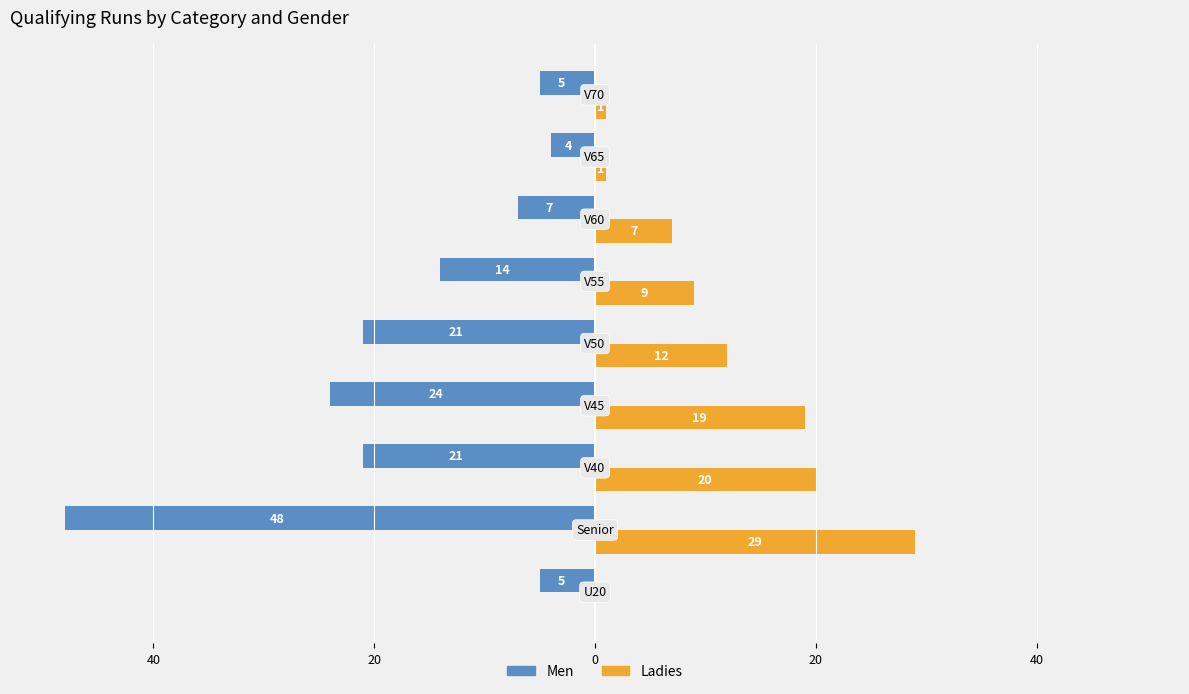

What are all the series names shown in the legend?

Men, Ladies